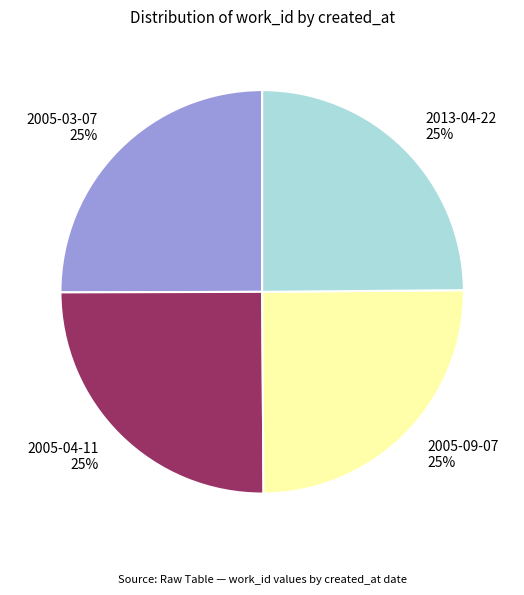

What percentage is the 2013-04-22 slice, to the nearest percent?

25%